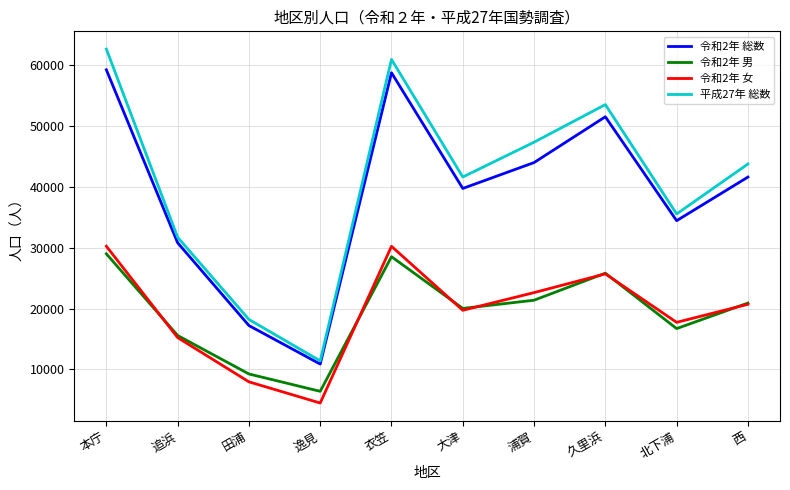

Where is 令和2年 女 nearest to the value 17355?

北下浦